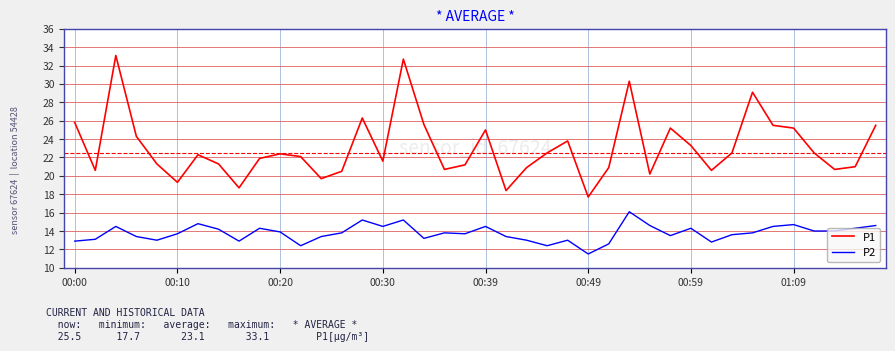

How many lines are shown in the chart?

2